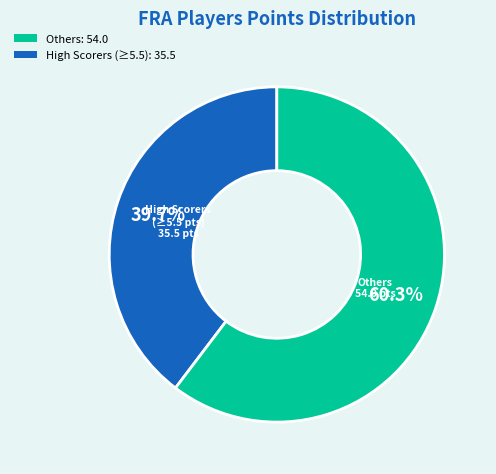

Does any single category account for the majority?

Yes